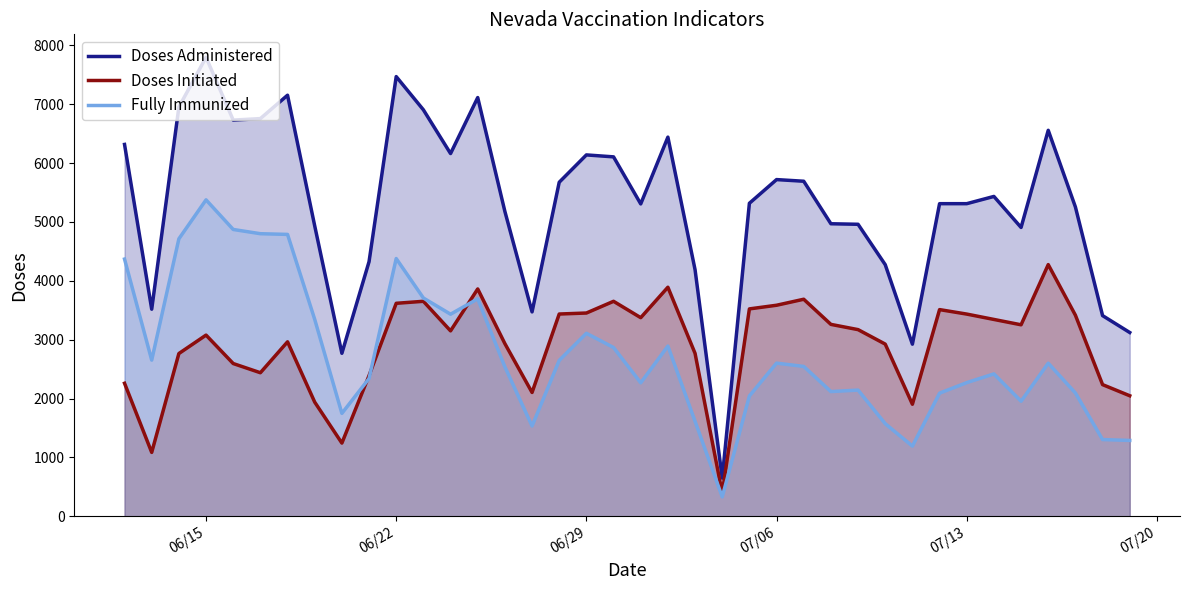

True or false: Doses Administered and Fully Immunized intersect in this chart.

False